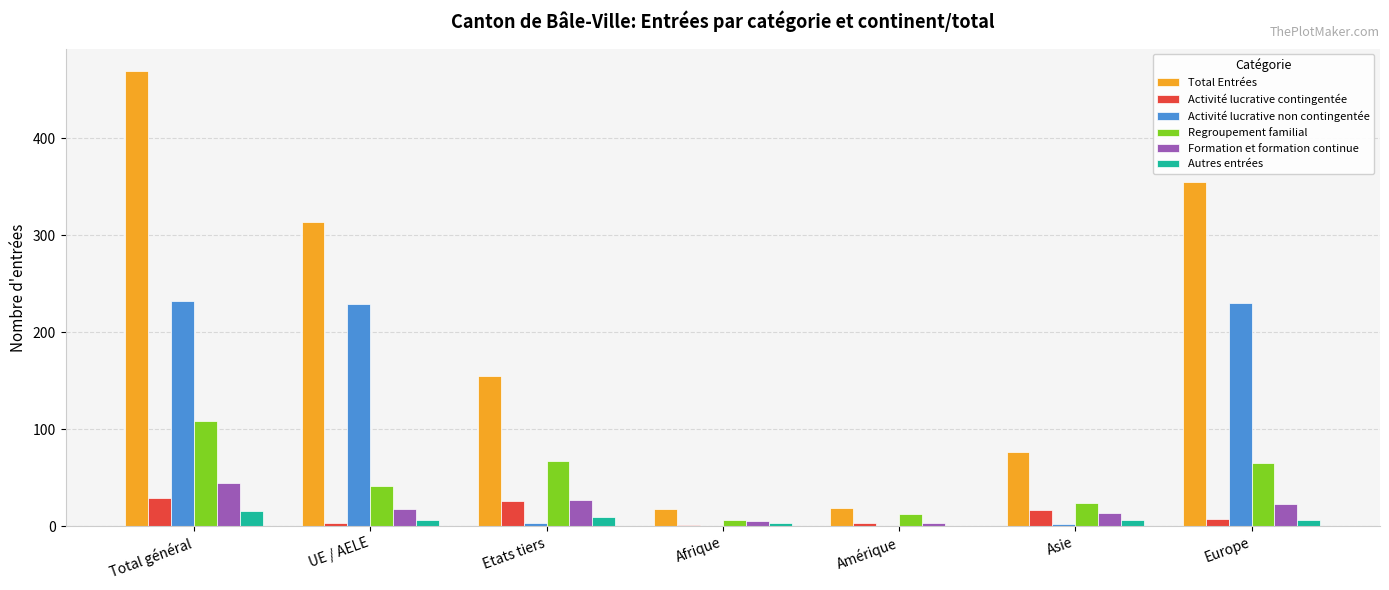

The Regroupement familial series shows 85 at Europe. True or false?

False